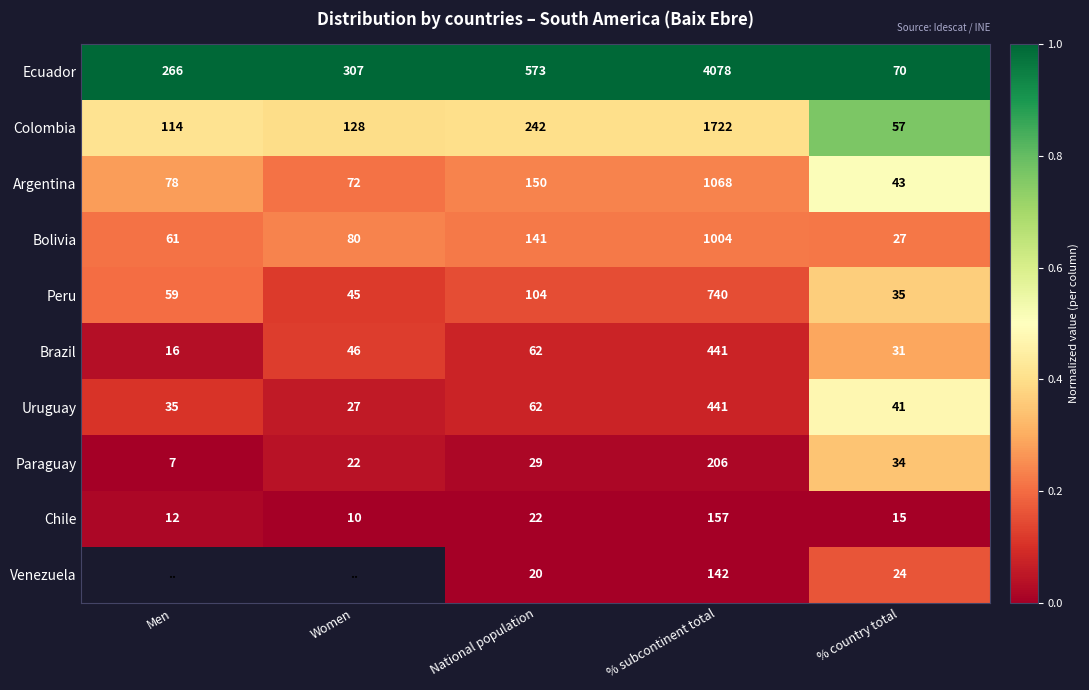

At % country total, list the series in order from largest to smallest.

Ecuador, Colombia, Argentina, Uruguay, Peru, Paraguay, Brazil, Bolivia, Venezuela, Chile